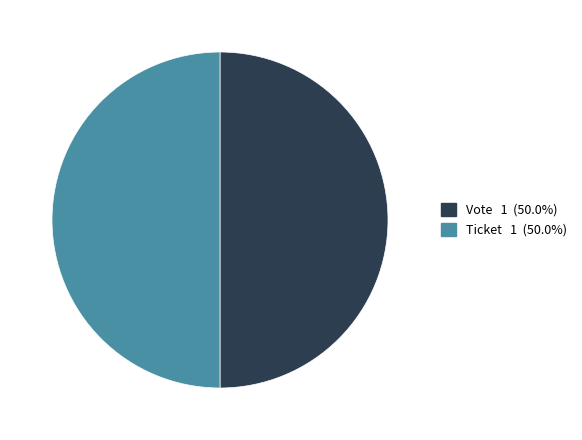

Rank the categories by value from highest to lowest.

Vote (io_index=1), Ticket (io_index=0)